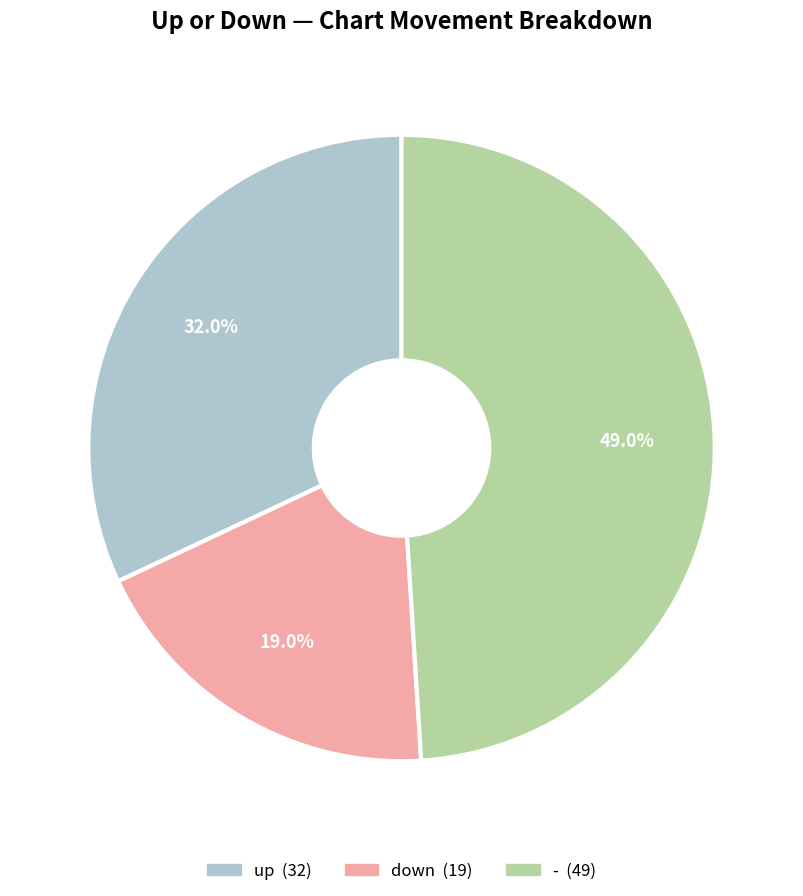

Is there any slice that represents more than half of the pie?

No